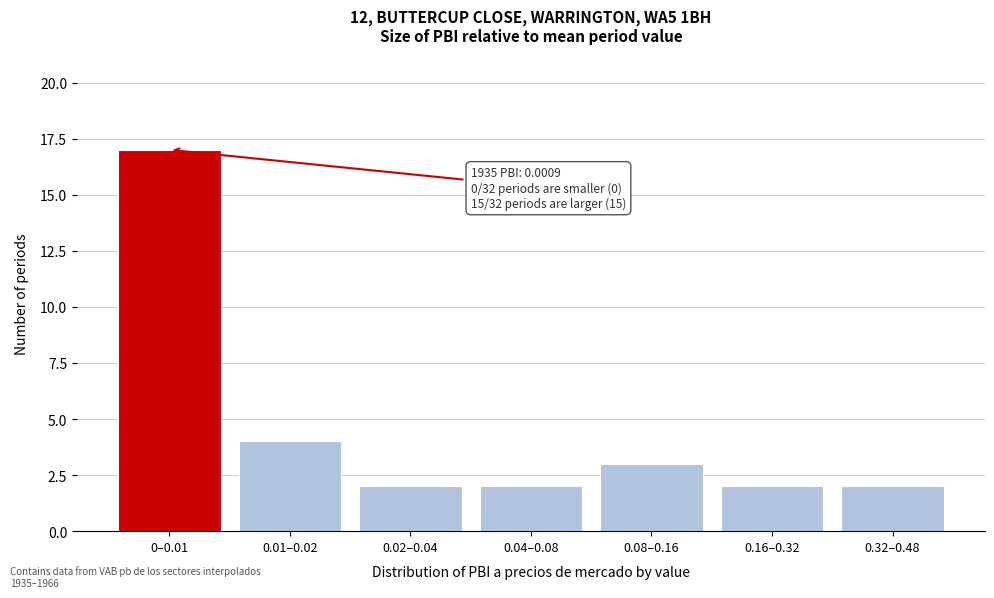

Reading right to left, what are all the values shown in this chart?

2	2	3	2	2	4	17